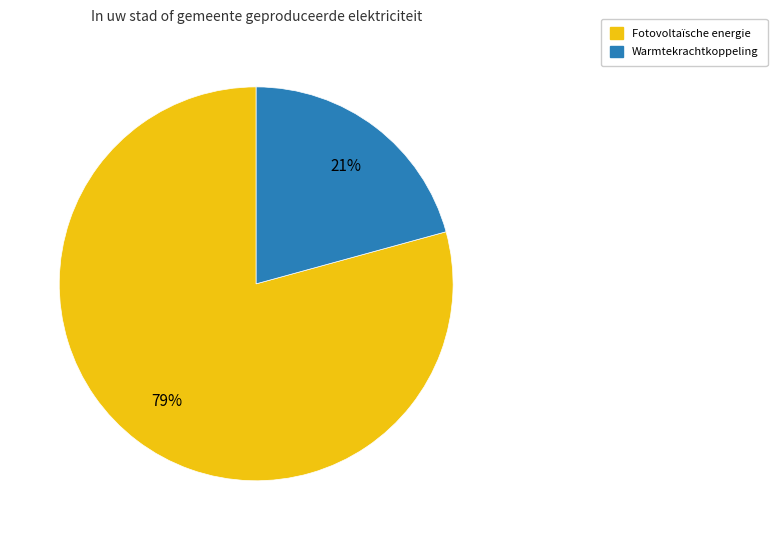

Is there a majority slice in this chart?

Yes